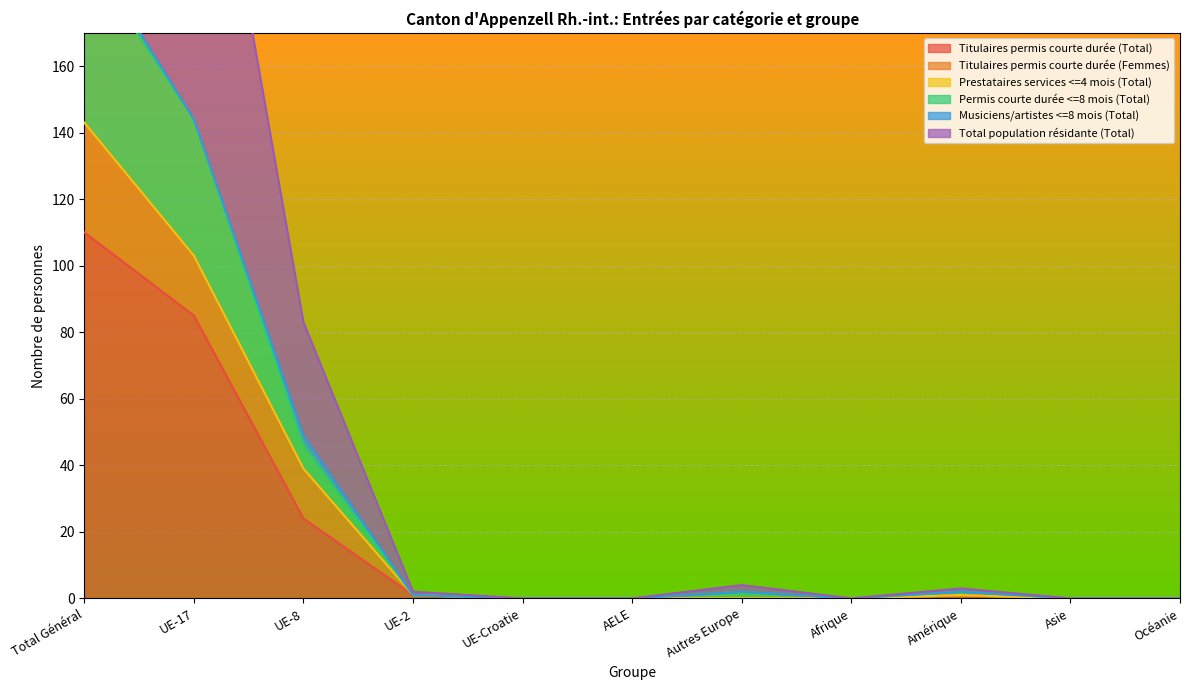

Where does the Total population résidante (Total) series first go above 1?

Total Général